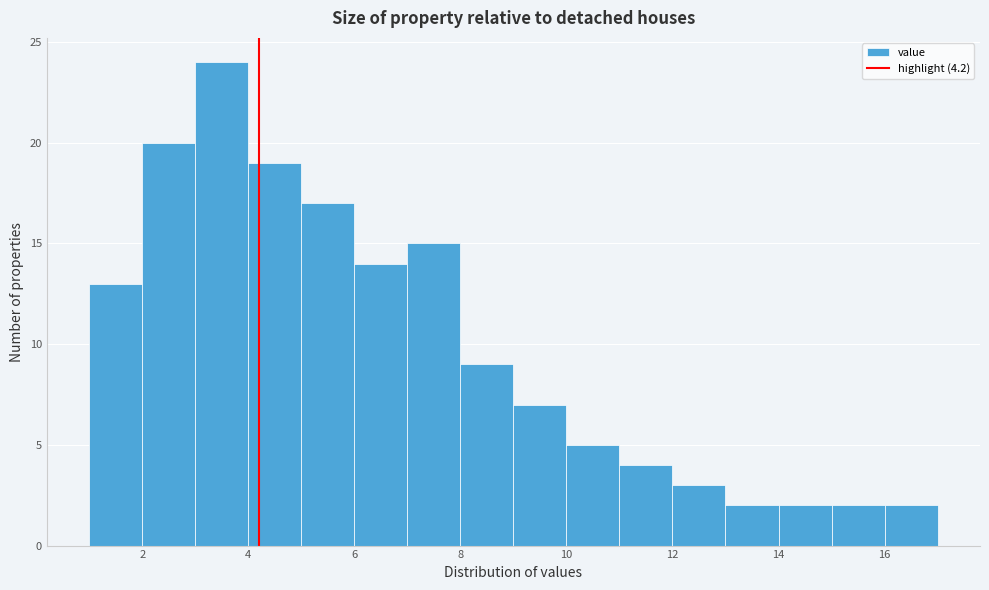

Over which range of the x-axis is the bar tallest?

3 to 4